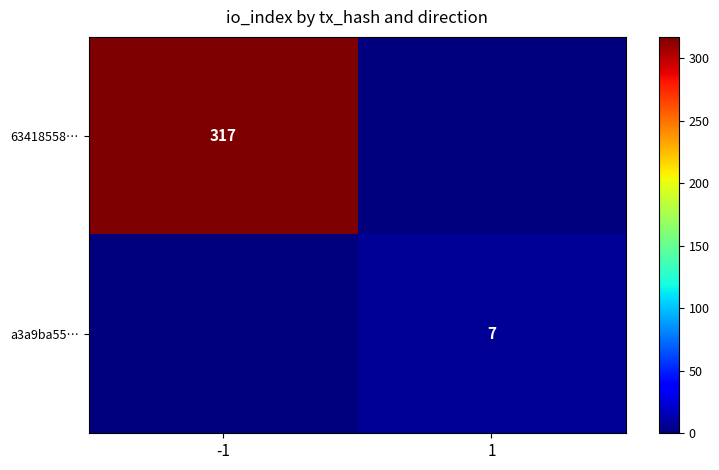

True or false: 63418558… has a value of 535 at -1.

False